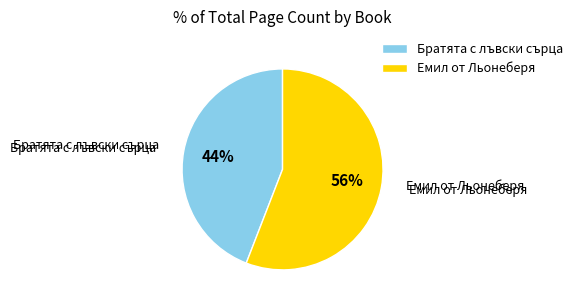

Count the number of slices in the pie.

2